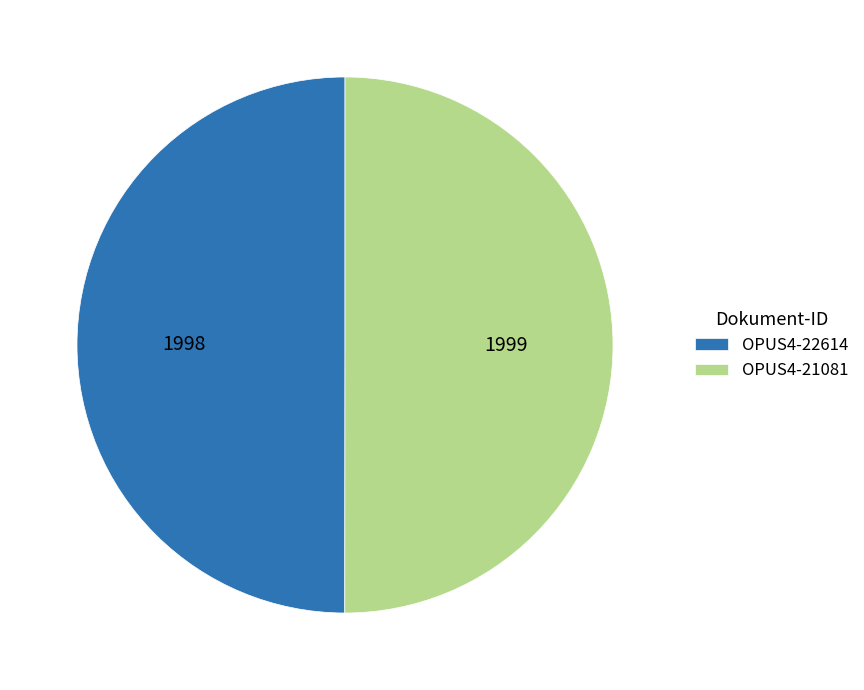

Approximately how many times larger is the value at OPUS4-21081 compared to OPUS4-22614?

1.0